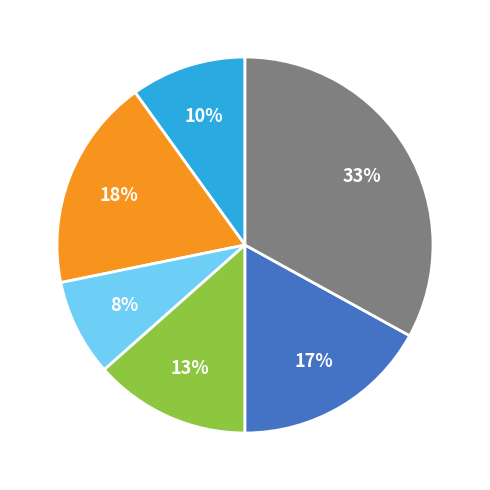

To the nearest percent, what is the average slice percentage?

17%